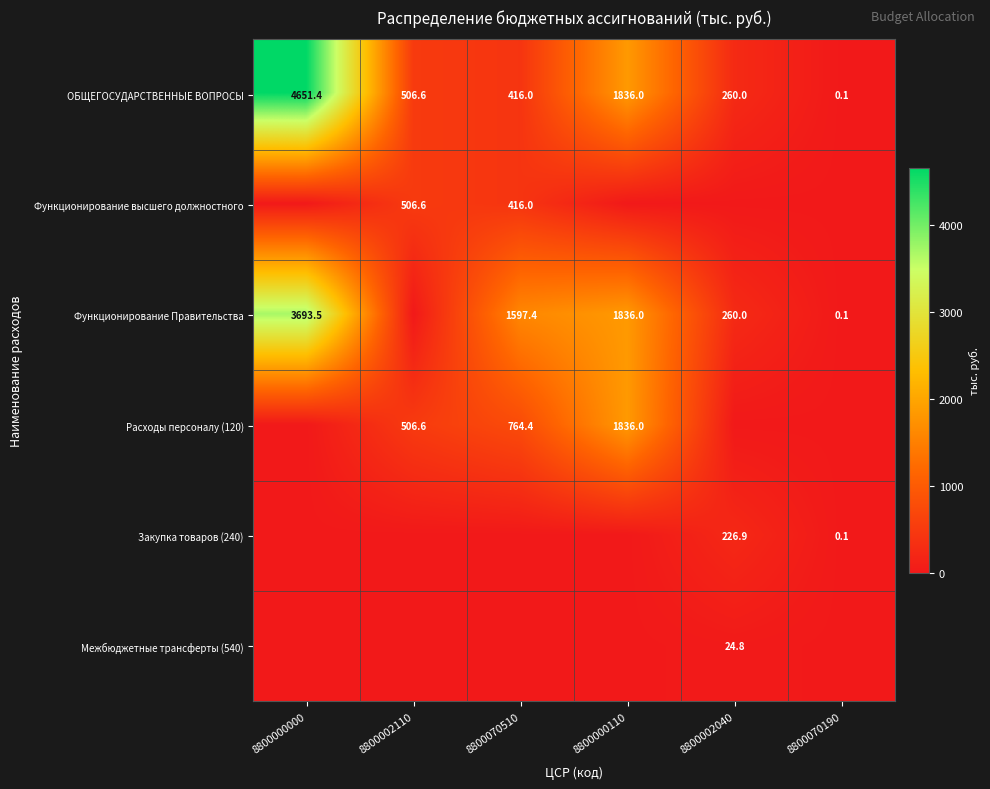

How many values in the ОБЩЕГОСУДАРСТВЕННЫЕ ВОПРОСЫ series exceed 506?

3